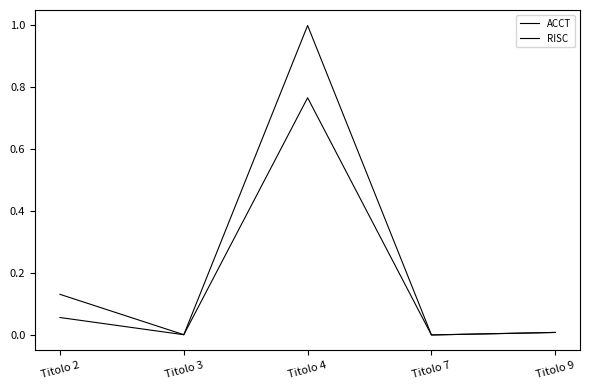

True or false: ACCT and RISC cross at least once.

False